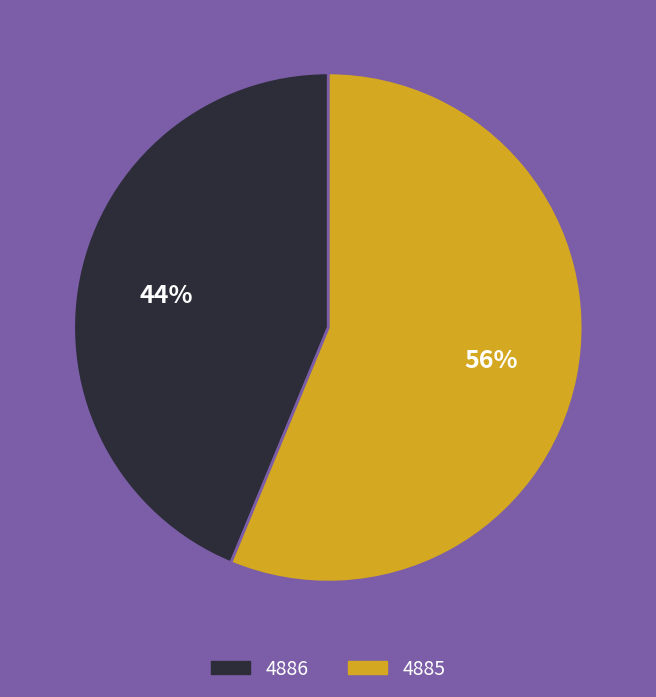

To the nearest percent, what is the combined percentage of 4886 and 4885?

100%